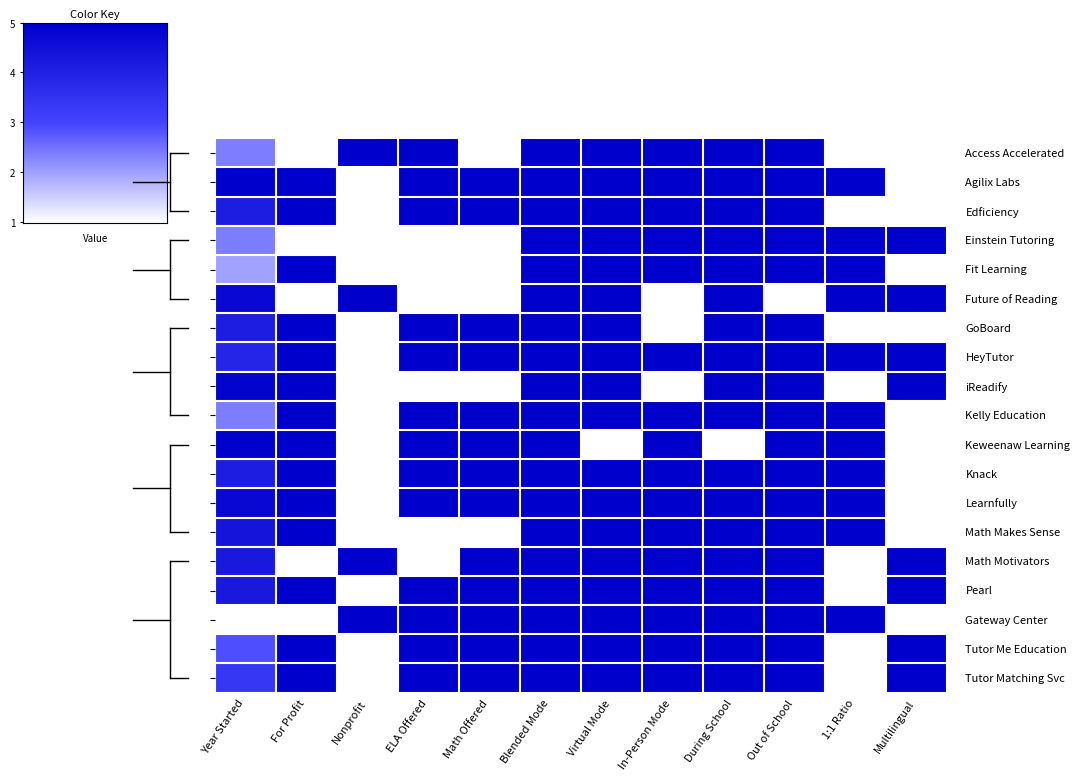

What is the spread (max minus min) of values at 1:1 Ratio?

5.0